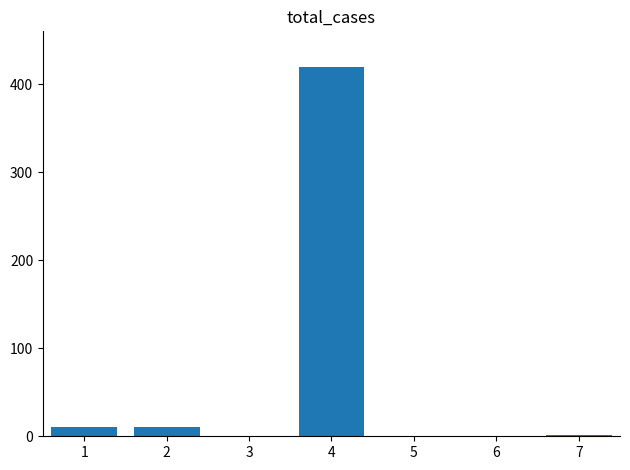

The value at 5 is -258. True or false?

False